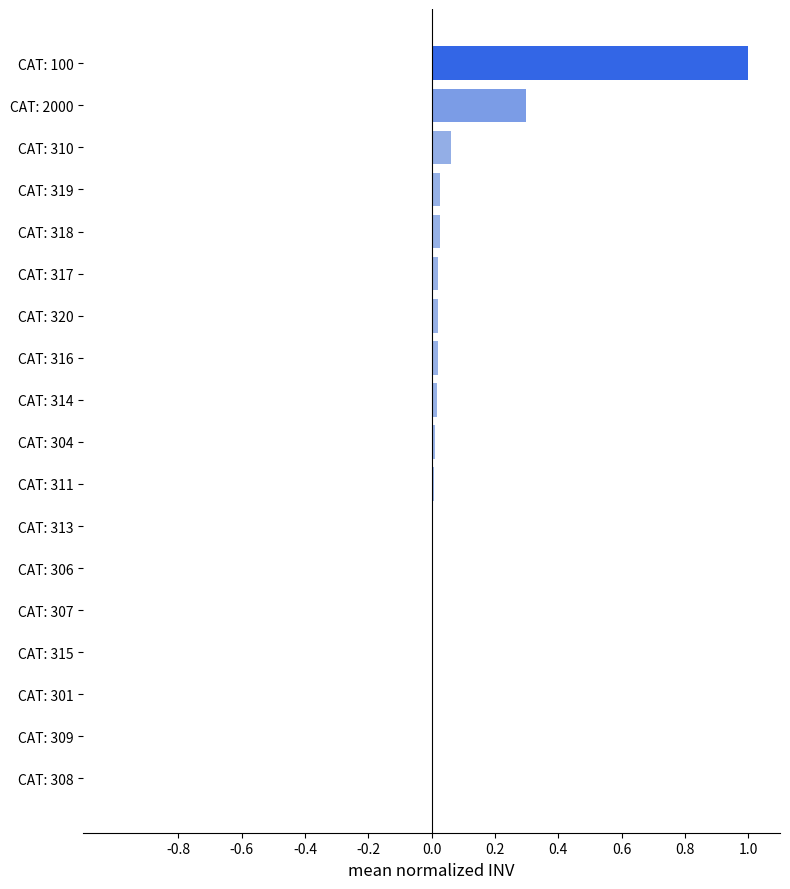

What is the sum of all values?

1.5